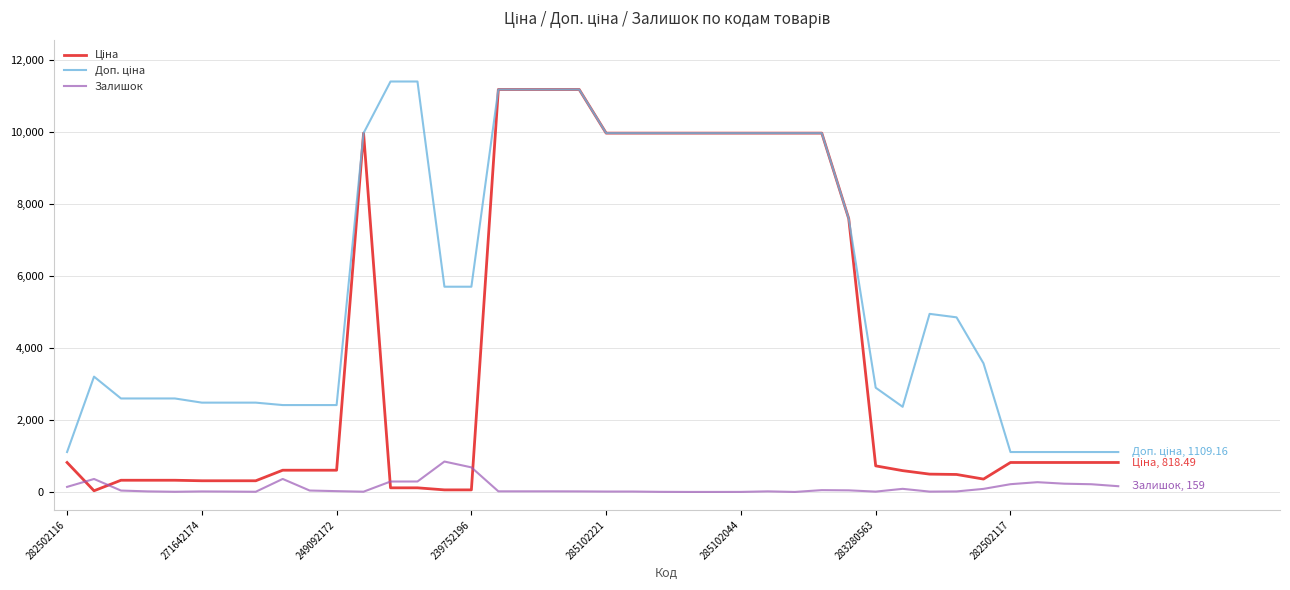

Where is the first local minimum for Доп. ціна?

31